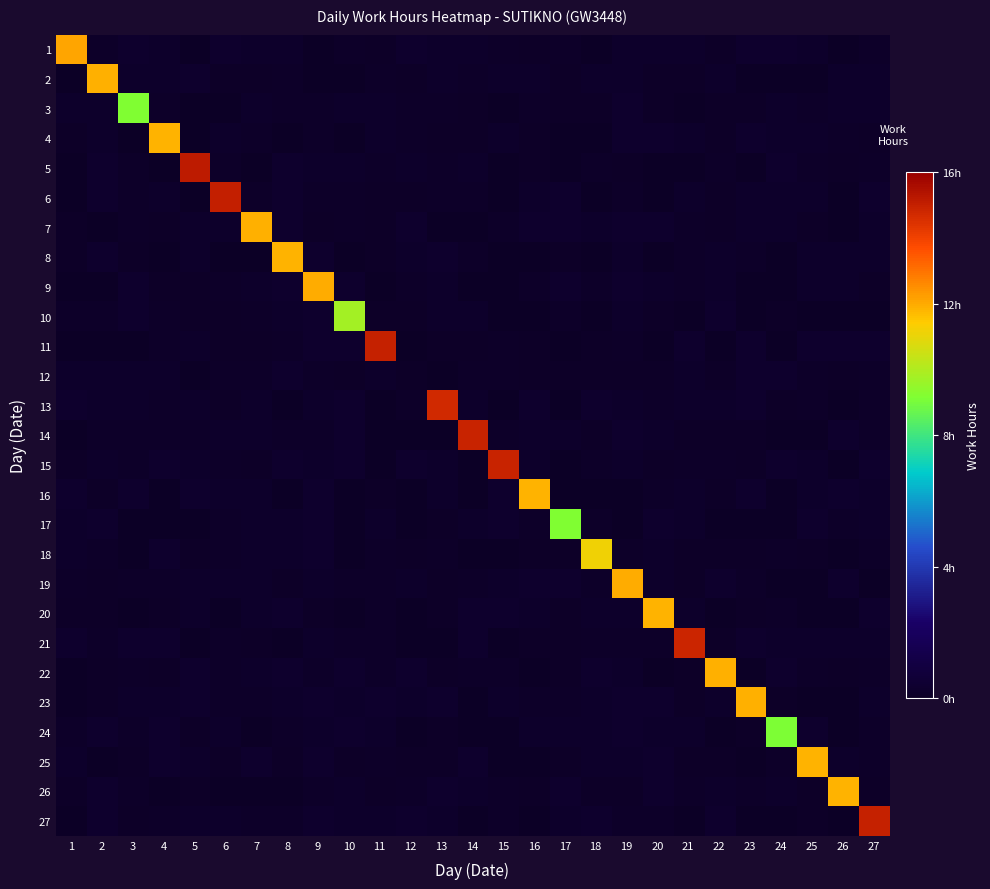

Reading right to left, what are all the values shown in this chart?

1: 27=0.1	26=0.1	25=0.2	24=0.3	23=0.3	22=0.1	21=0.2	20=0.2	19=0.2	18=0.0	17=0.2	16=0.1	15=0.1	14=0.2	13=0.2	12=0.3	11=0.1	10=0.1	9=0.0	8=0.2	7=0.2	6=0.3	5=0.0	4=0.2	3=0.3	2=0.1	1=12.1
2: 27=0.2	26=0.2	25=0.0	24=0.1	23=0.0	22=0.2	21=0.1	20=0.1	19=0.2	18=0.2	17=0.1	16=0.2	15=0.2	14=0.1	13=0.2	12=0.1	11=0.1	10=0.0	9=0.1	8=0.1	7=0.1	6=0.1	5=0.3	4=0.2	3=0.2	2=11.9	1=0.0
3: 27=0.2	26=0.2	25=0.2	24=0.2	23=0.1	22=0.1	21=0.0	20=0.1	19=0.3	18=0.1	17=0.1	16=0.1	15=0.0	14=0.1	13=0.2	12=0.2	11=0.2	10=0.2	9=0.2	8=0.1	7=0.2	6=0.0	5=0.0	4=0.2	3=9.1	2=0.2	1=0.2
4: 27=0.1	26=0.1	25=0.2	24=0.2	23=0.3	22=0.1	21=0.2	20=0.3	19=0.3	18=0.0	17=0.0	16=0.1	15=0.2	14=0.1	13=0.1	12=0.1	11=0.2	10=0.0	9=0.2	8=0.0	7=0.1	6=0.2	5=0.0	4=11.8	3=0.1	2=0.2	1=0.1
5: 27=0.2	26=0.1	25=0.2	24=0.3	23=0.1	22=0.2	21=0.0	20=0.0	19=0.1	18=0.1	17=0.0	16=0.1	15=0.0	14=0.2	13=0.2	12=0.2	11=0.1	10=0.2	9=0.2	8=0.3	7=0.1	6=0.2	5=15.2	4=0.1	3=0.1	2=0.3	1=0.0
6: 27=0.3	26=0.0	25=0.2	24=0.2	23=0.2	22=0.1	21=0.2	20=0.0	19=0.2	18=0.0	17=0.3	16=0.2	15=0.0	14=0.1	13=0.2	12=0.1	11=0.1	10=0.1	9=0.2	8=0.3	7=0.1	6=15.0	5=0.0	4=0.2	3=0.1	2=0.3	1=0.0
7: 27=0.2	26=0.0	25=0.1	24=0.2	23=0.2	22=0.1	21=0.2	20=0.3	19=0.3	18=0.2	17=0.3	16=0.3	15=0.1	14=0.0	13=0.0	12=0.3	11=0.1	10=0.2	9=0.1	8=0.3	7=11.9	6=0.2	5=0.2	4=0.1	3=0.2	2=0.0	1=0.1
8: 27=0.2	26=0.2	25=0.2	24=0.1	23=0.2	22=0.2	21=0.2	20=0.0	19=0.2	18=0.0	17=0.1	16=0.0	15=0.0	14=0.2	13=0.3	12=0.2	11=0.1	10=0.1	9=0.3	8=11.9	7=0.1	6=0.0	5=0.2	4=0.0	3=0.1	2=0.3	1=0.1
9: 27=0.1	26=0.2	25=0.2	24=0.0	23=0.0	22=0.2	21=0.1	20=0.2	19=0.3	18=0.2	17=0.3	16=0.1	15=0.0	14=0.0	13=0.2	12=0.2	11=0.0	10=0.3	9=12.0	8=0.3	7=0.2	6=0.1	5=0.1	4=0.1	3=0.3	2=0.0	1=0.0
10: 27=0.0	26=0.0	25=0.0	24=0.1	23=0.0	22=0.3	21=0.0	20=0.1	19=0.2	18=0.0	17=0.2	16=0.0	15=0.0	14=0.2	13=0.2	12=0.1	11=0.1	10=9.8	9=0.3	8=0.2	7=0.1	6=0.1	5=0.1	4=0.2	3=0.3	2=0.2	1=0.2
11: 27=0.3	26=0.3	25=0.3	24=0.0	23=0.3	22=0.0	21=0.3	20=0.0	19=0.2	18=0.1	17=0.0	16=0.1	15=0.2	14=0.1	13=0.1	12=0.1	11=14.9	10=0.3	9=0.3	8=0.2	7=0.1	6=0.1	5=0.2	4=0.2	3=0.0	2=0.1	1=0.0
12: 27=0.2	26=0.1	25=0.1	24=0.3	23=0.3	22=0.1	21=0.2	20=0.1	19=0.1	18=0.1	17=0.1	16=0.1	15=0.1	14=0.1	13=0.0	12=0.1	11=0.2	10=0.1	9=0.1	8=0.3	7=0.2	6=0.2	5=0.0	4=0.2	3=0.2	2=0.2	1=0.2
13: 27=0.2	26=0.0	25=0.2	24=0.1	23=0.3	22=0.2	21=0.2	20=0.2	19=0.2	18=0.3	17=0.0	16=0.3	15=0.0	14=0.2	13=14.7	12=0.2	11=0.0	10=0.3	9=0.2	8=0.1	7=0.2	6=0.1	5=0.2	4=0.2	3=0.2	2=0.2	1=0.3
14: 27=0.1	26=0.3	25=0.0	24=0.0	23=0.1	22=0.1	21=0.1	20=0.2	19=0.3	18=0.1	17=0.2	16=0.2	15=0.1	14=14.9	13=0.0	12=0.0	11=0.0	10=0.3	9=0.2	8=0.1	7=0.2	6=0.2	5=0.2	4=0.1	3=0.2	2=0.2	1=0.1
15: 27=0.3	26=0.0	25=0.2	24=0.3	23=0.1	22=0.1	21=0.1	20=0.1	19=0.2	18=0.1	17=0.0	16=0.2	15=14.9	14=0.0	13=0.2	12=0.3	11=0.0	10=0.3	9=0.2	8=0.3	7=0.1	6=0.1	5=0.2	4=0.3	3=0.2	2=0.2	1=0.1
16: 27=0.2	26=0.3	25=0.2	24=0.0	23=0.3	22=0.1	21=0.2	20=0.2	19=0.0	18=0.0	17=0.0	16=11.9	15=0.3	14=0.1	13=0.2	12=0.0	11=0.1	10=0.0	9=0.3	8=0.0	7=0.2	6=0.2	5=0.3	4=0.0	3=0.3	2=0.1	1=0.3
17: 27=0.2	26=0.1	25=0.3	24=0.1	23=0.0	22=0.1	21=0.2	20=0.3	19=0.0	18=0.2	17=9.2	16=0.2	15=0.3	14=0.2	13=0.1	12=0.1	11=0.2	10=0.0	9=0.3	8=0.2	7=0.2	6=0.2	5=0.0	4=0.1	3=0.0	2=0.3	1=0.2
18: 27=0.1	26=0.0	25=0.1	24=0.2	23=0.1	22=0.1	21=0.1	20=0.2	19=0.2	18=11.2	17=0.1	16=0.1	15=0.0	14=0.0	13=0.1	12=0.1	11=0.2	10=0.0	9=0.3	8=0.2	7=0.2	6=0.2	5=0.1	4=0.3	3=0.0	2=0.2	1=0.2
19: 27=0.0	26=0.3	25=0.0	24=0.0	23=0.1	22=0.3	21=0.1	20=0.2	19=11.9	18=0.2	17=0.3	16=0.3	15=0.2	14=0.2	13=0.1	12=0.2	11=0.1	10=0.2	9=0.2	8=0.1	7=0.2	6=0.2	5=0.2	4=0.2	3=0.2	2=0.1	1=0.1
20: 27=0.3	26=0.0	25=0.0	24=0.2	23=0.1	22=0.0	21=0.2	20=11.8	19=0.2	18=0.2	17=0.1	16=0.2	15=0.3	14=0.3	13=0.1	12=0.0	11=0.2	10=0.0	9=0.1	8=0.3	7=0.2	6=0.0	5=0.2	4=0.1	3=0.1	2=0.1	1=0.1
21: 27=0.2	26=0.2	25=0.2	24=0.2	23=0.3	22=0.1	21=14.9	20=0.1	19=0.2	18=0.1	17=0.1	16=0.1	15=0.0	14=0.3	13=0.1	12=0.0	11=0.1	10=0.1	9=0.2	8=0.0	7=0.1	6=0.1	5=0.0	4=0.3	3=0.3	2=0.2	1=0.3
22: 27=0.2	26=0.1	25=0.1	24=0.3	23=0.0	22=11.9	21=0.1	20=0.1	19=0.2	18=0.3	17=0.1	16=0.0	15=0.2	14=0.1	13=0.1	12=0.3	11=0.2	10=0.3	9=0.2	8=0.3	7=0.2	6=0.1	5=0.3	4=0.1	3=0.2	2=0.1	1=0.0
23: 27=0.2	26=0.0	25=0.0	24=0.1	23=11.9	22=0.2	21=0.1	20=0.3	19=0.3	18=0.2	17=0.2	16=0.1	15=0.2	14=0.0	13=0.3	12=0.2	11=0.3	10=0.2	9=0.3	8=0.2	7=0.1	6=0.2	5=0.3	4=0.2	3=0.2	2=0.1	1=0.0
24: 27=0.2	26=0.0	25=0.3	24=9.1	23=0.1	22=0.0	21=0.2	20=0.2	19=0.3	18=0.2	17=0.2	16=0.2	15=0.0	14=0.0	13=0.1	12=0.0	11=0.2	10=0.3	9=0.2	8=0.2	7=0.0	6=0.2	5=0.1	4=0.3	3=0.1	2=0.3	1=0.1
25: 27=0.2	26=0.2	25=11.8	24=0.2	23=0.0	22=0.1	21=0.1	20=0.3	19=0.2	18=0.2	17=0.1	16=0.0	15=0.1	14=0.3	13=0.1	12=0.1	11=0.2	10=0.1	9=0.3	8=0.1	7=0.3	6=0.1	5=0.2	4=0.3	3=0.1	2=0.0	1=0.2
26: 27=0.1	26=11.8	25=0.1	24=0.2	23=0.2	22=0.2	21=0.2	20=0.3	19=0.1	18=0.1	17=0.3	16=0.1	15=0.2	14=0.2	13=0.3	12=0.1	11=0.1	10=0.2	9=0.1	8=0.0	7=0.1	6=0.0	5=0.1	4=0.0	3=0.1	2=0.3	1=0.1
27: 27=14.9	26=0.0	25=0.1	24=0.0	23=0.0	22=0.3	21=0.0	20=0.1	19=0.2	18=0.3	17=0.2	16=0.0	15=0.2	14=0.1	13=0.2	12=0.3	11=0.2	10=0.2	9=0.3	8=0.1	7=0.1	6=0.2	5=0.2	4=0.2	3=0.1	2=0.3	1=0.0